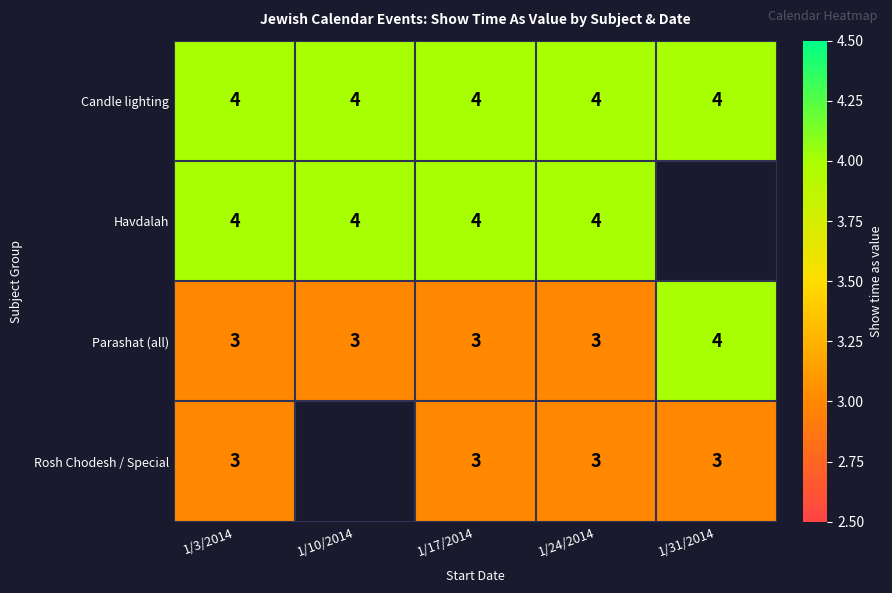

What is the average value of the Candle lighting series?

4